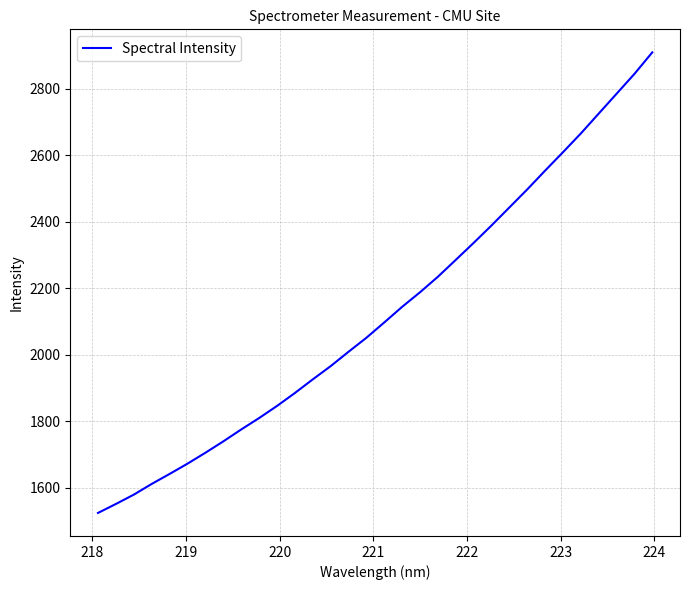

Is this an area chart (filled region under the line)?

No